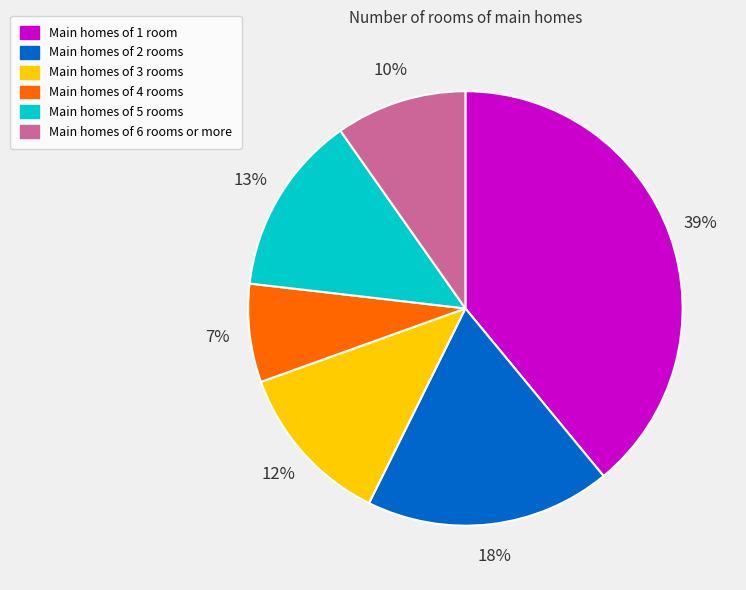

Is it true that Main homes of 5 rooms is 13% of the pie?

True